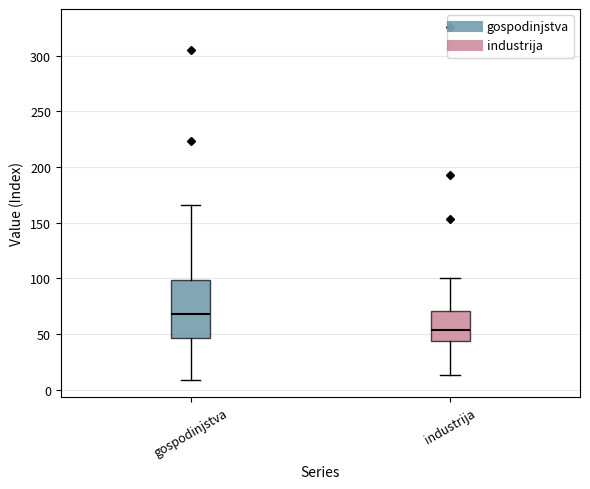

Reading left to right, read every box against the y-axis: the position of its median line, the range the box covers, and the ends of its whiskers. The values are not printed on the chart, so give them approximately, as read against the axis.

gospodinjstva: median 70, box 45 to 100, whiskers 10 to 165
industrija: median 55, box 45 to 70, whiskers 15 to 100